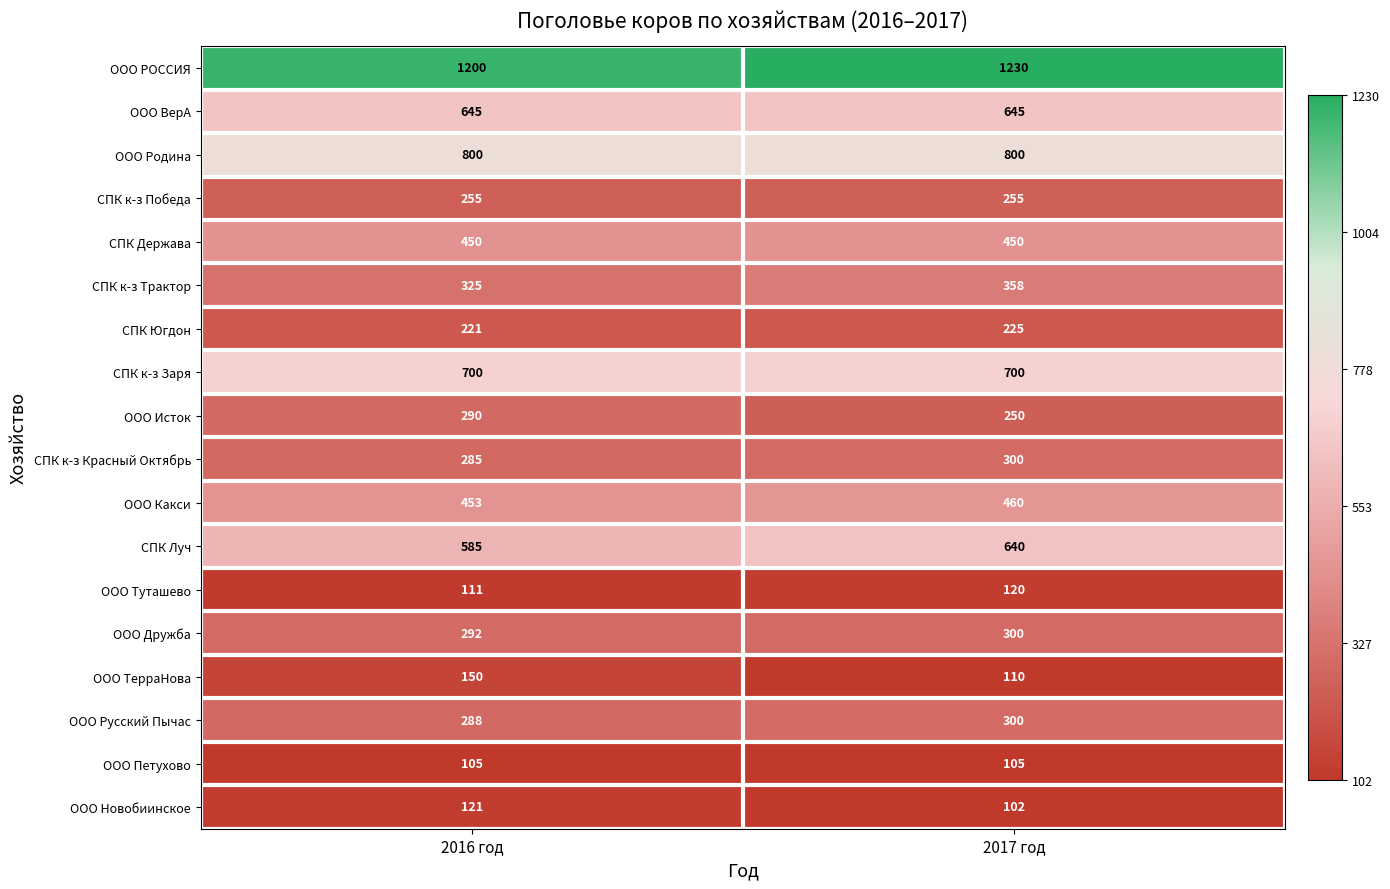

List the labels in order of ООО Исток value, largest first.

2016 год, 2017 год